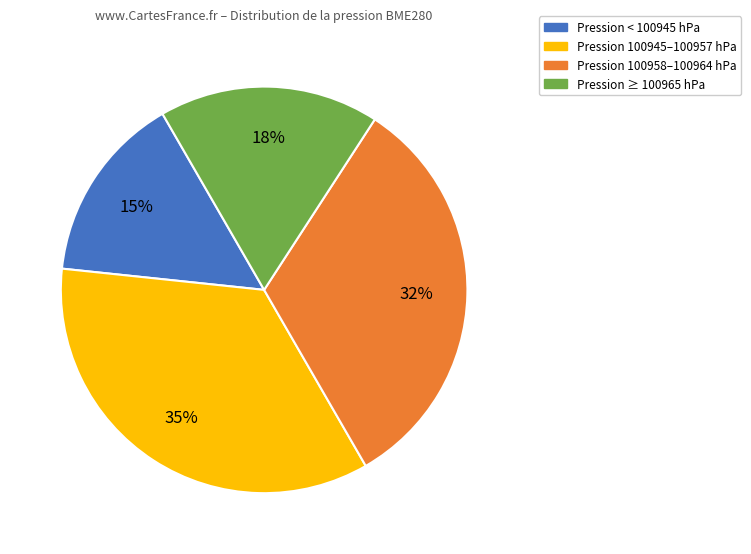

To the nearest percent, what is the average slice percentage?

25%